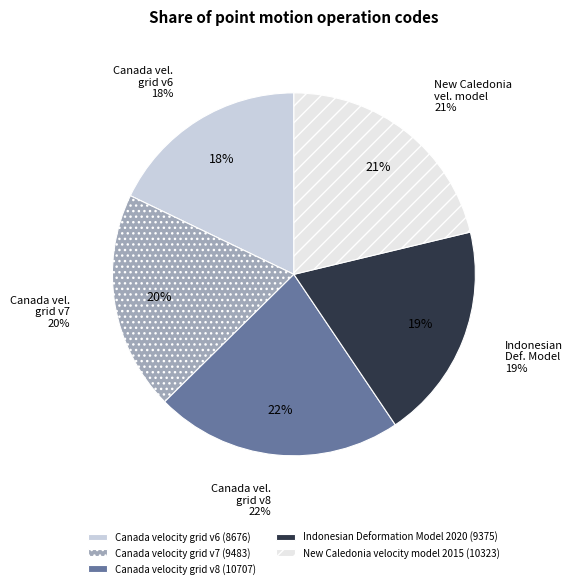

Rank the categories by value from lowest to highest.

Canada velocity grid v6, Indonesian Deformation Model 2020, Canada velocity grid v7, New Caledonia velocity model 2015, Canada velocity grid v8